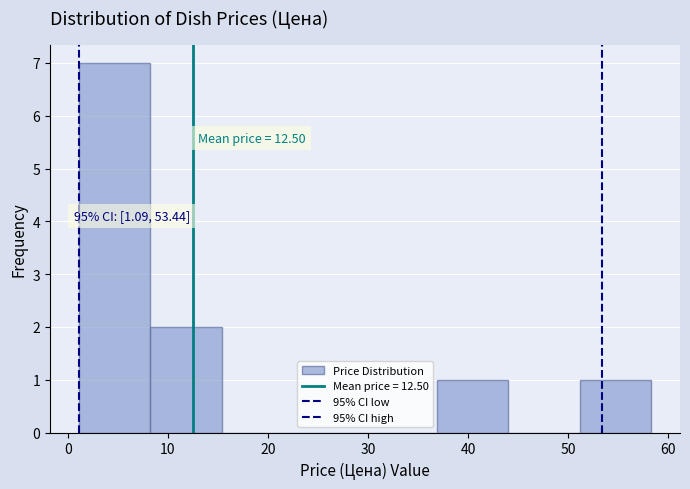

Over which range of the x-axis is the bar tallest?

1 to 8